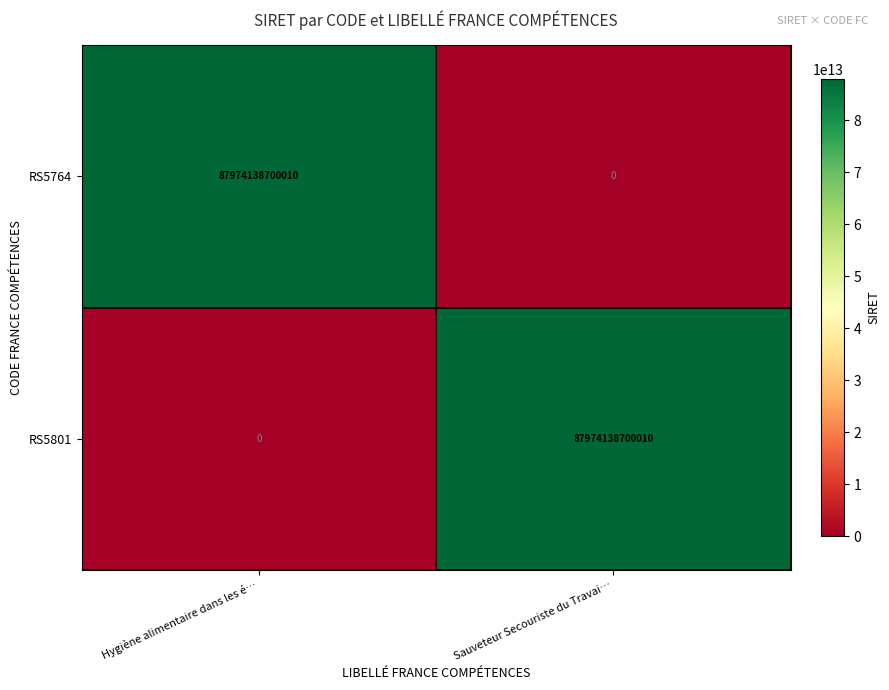

What is the difference between the maximum and minimum values in the RS5764 series?

87974138700010